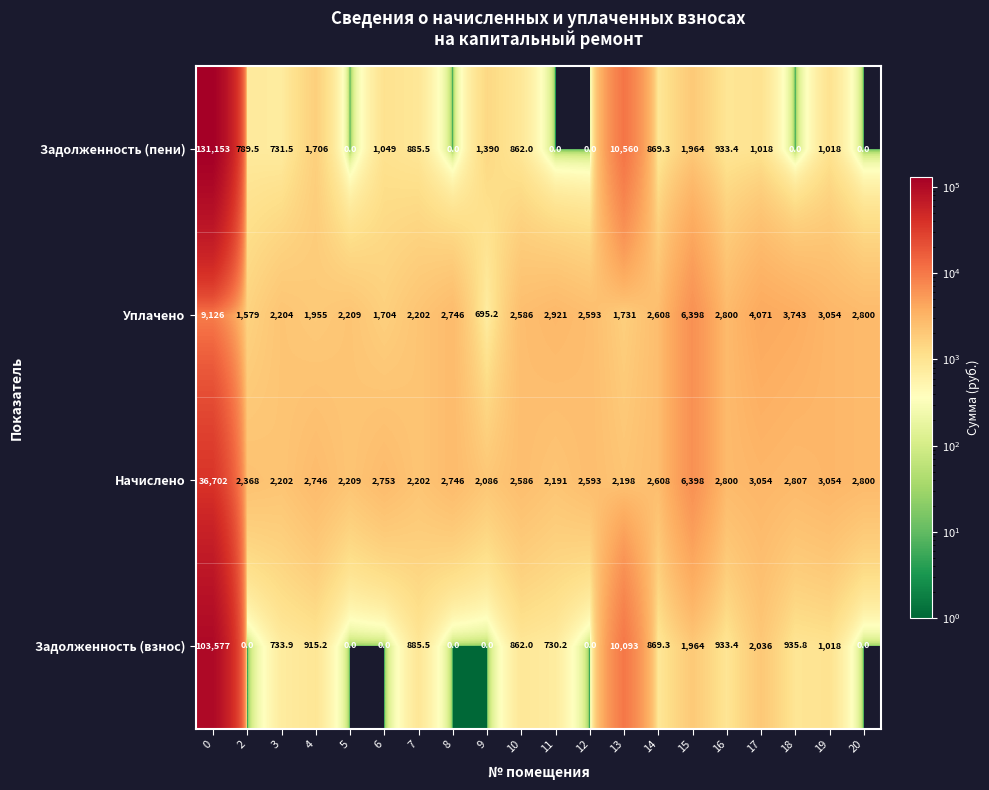

The value of Задолженность (пени) at 4 is 1706.0. True or false?

True